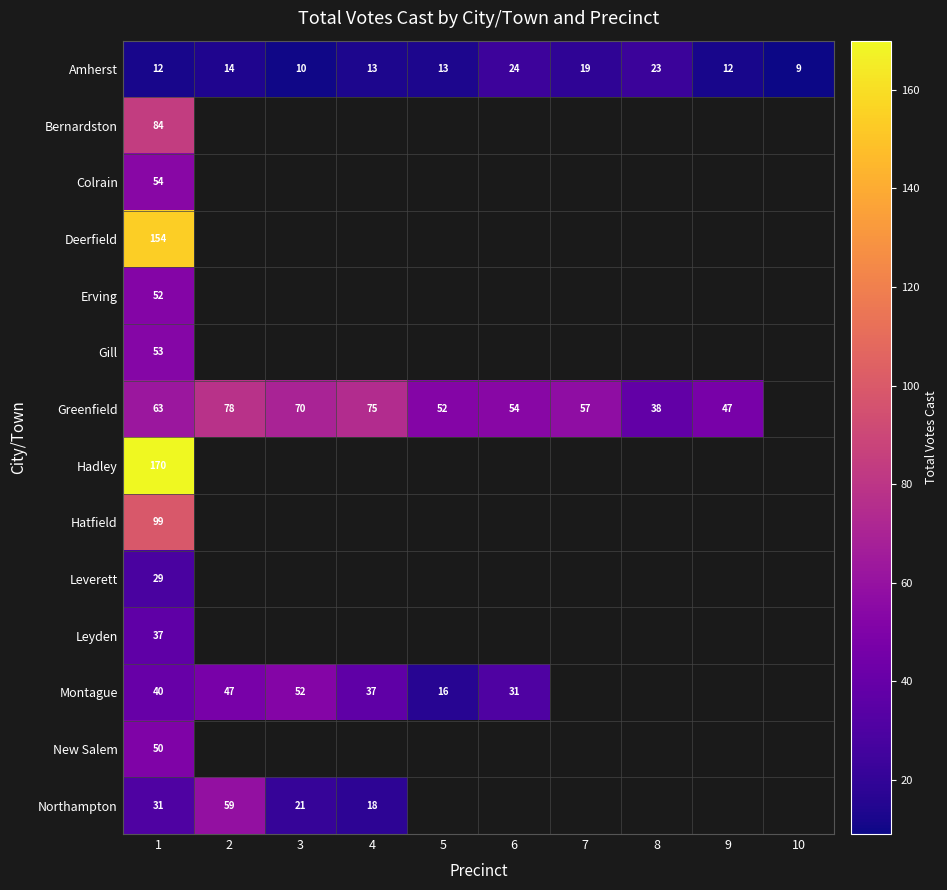

True or false: Greenfield has a value of 70 at 3.

True